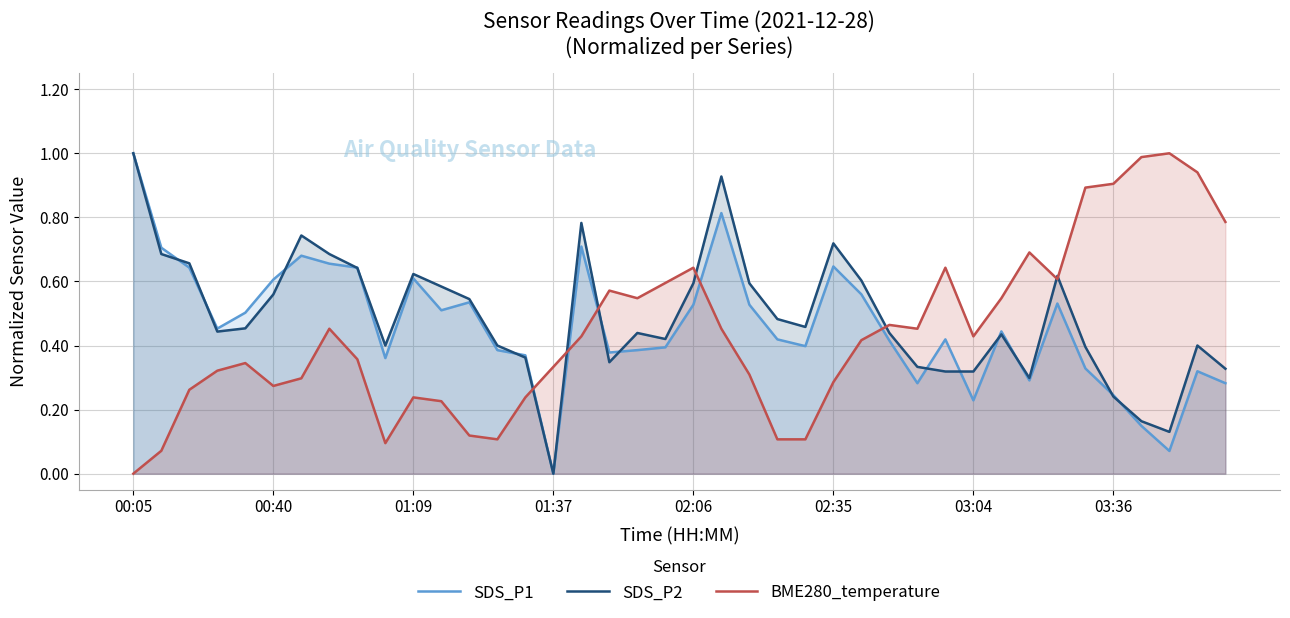

Which series ends up on top after the final intersection of BME280_temperature and SDS_P1?

BME280_temperature